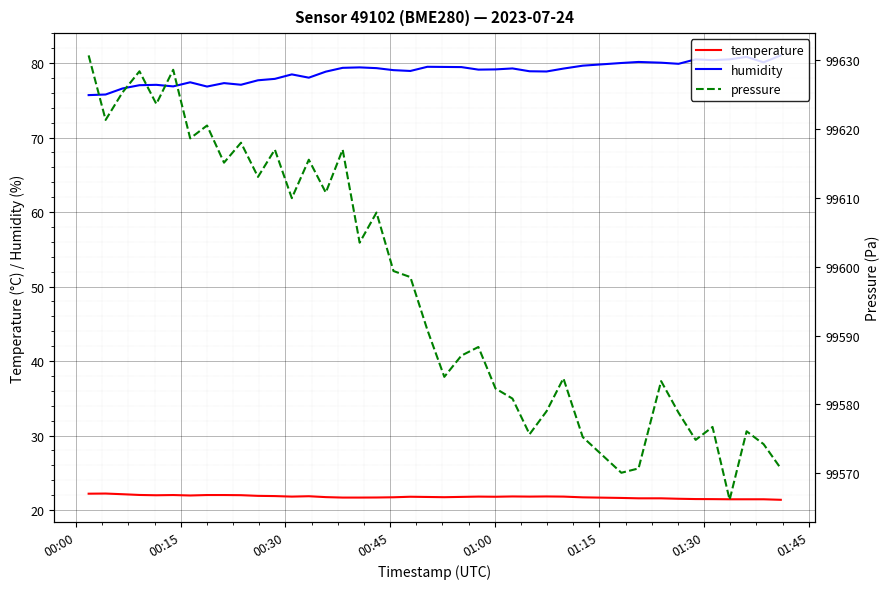

What is the lowest value of the temperature series?

21.4